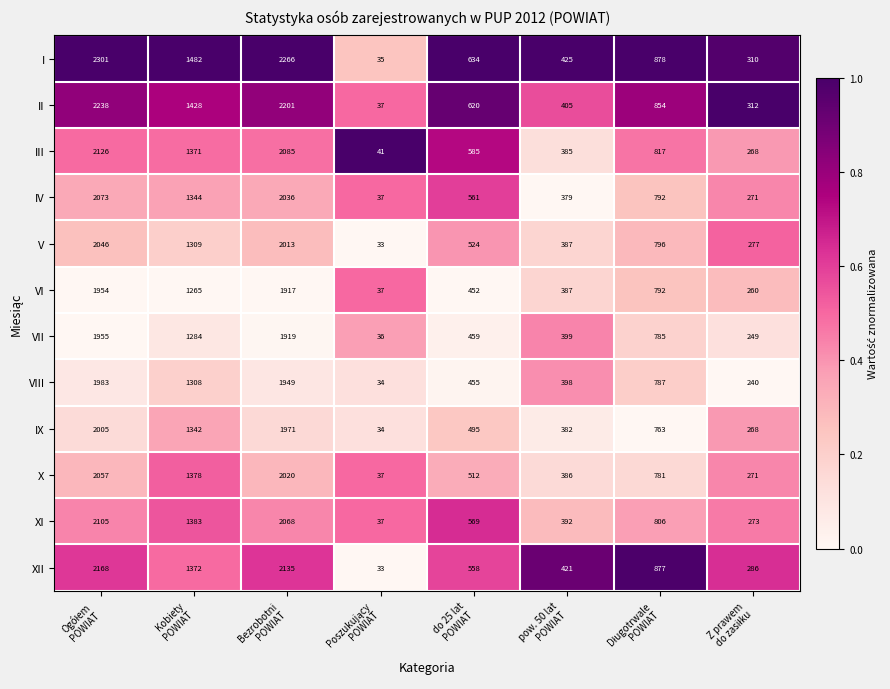

List the series in order of their peak value, lowest first.

VI, VII, VIII, IX, V, X, IV, XI, III, XII, II, I